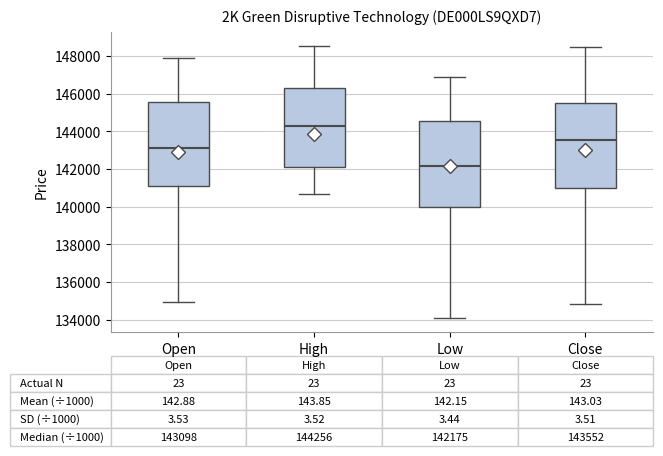

Which box has the highest median line?

High